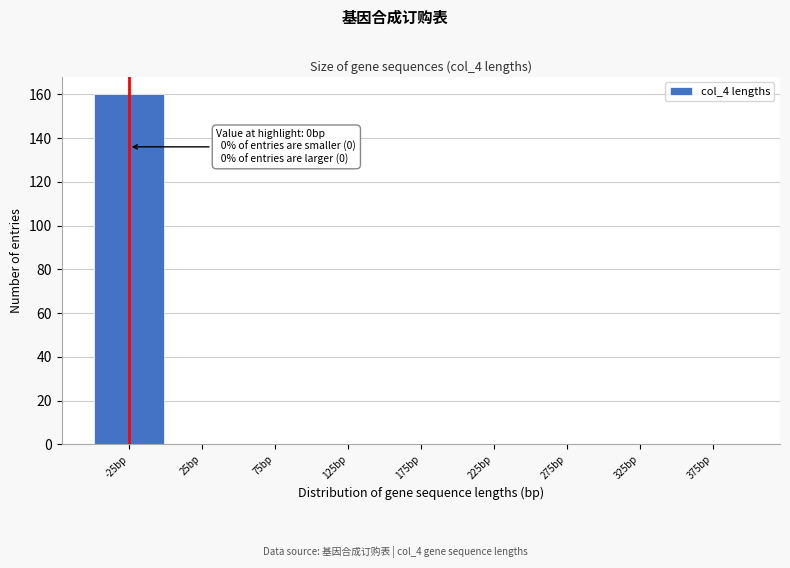

Reading left to right, list all the values displayed in this chart.

-25bp=160	25bp=0	75bp=0	125bp=0	175bp=0	225bp=0	275bp=0	325bp=0	375bp=0